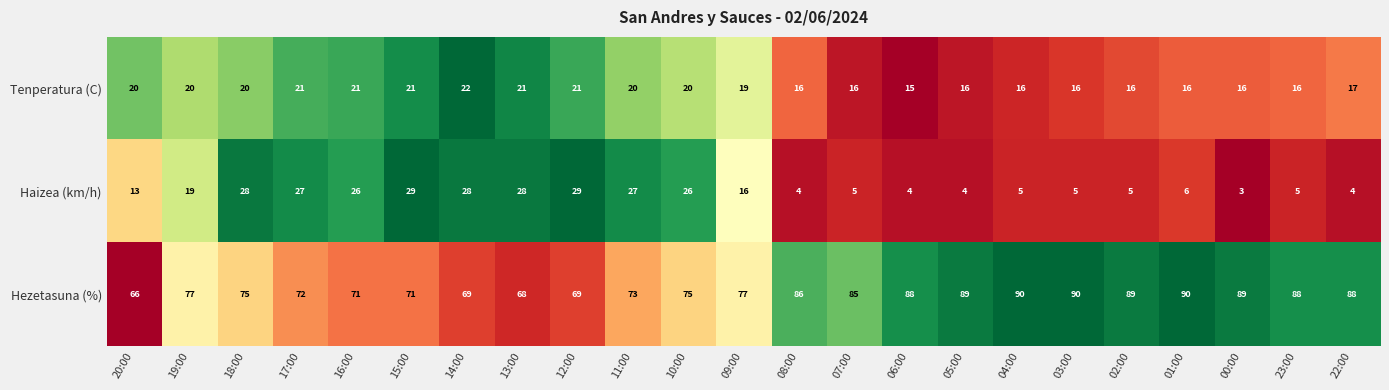

Is it true that Tenperatura (C) equals 29 at 15:00?

False